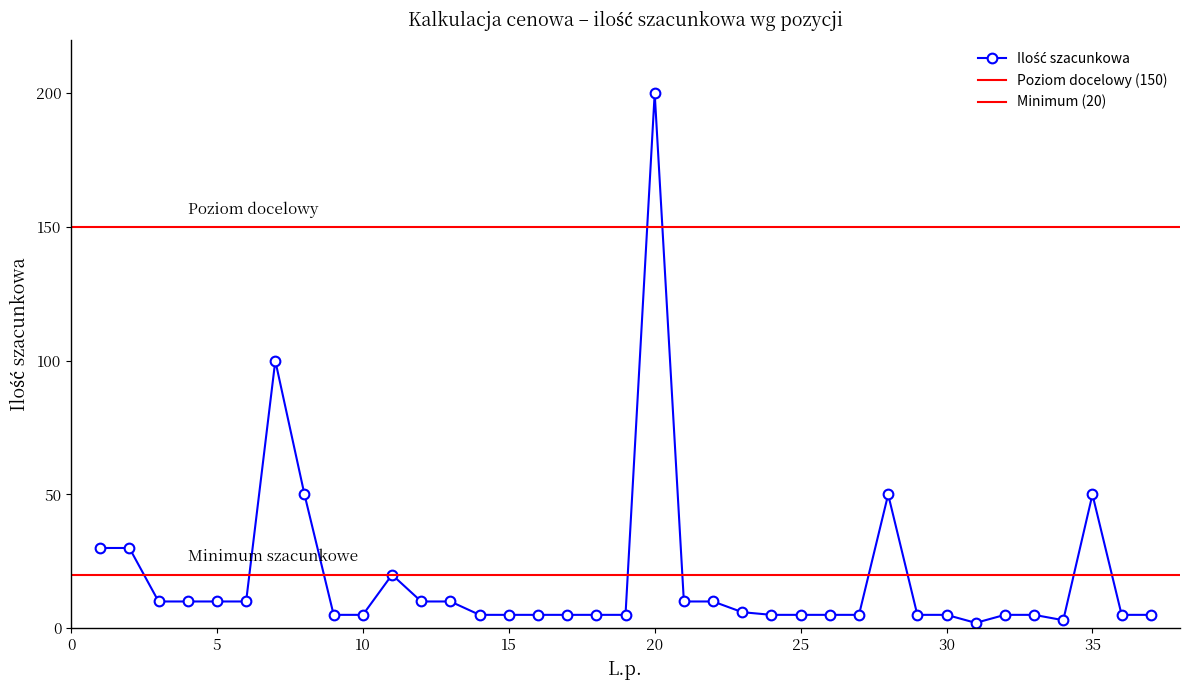

Does the chart display data point markers on the line(s)?

Yes